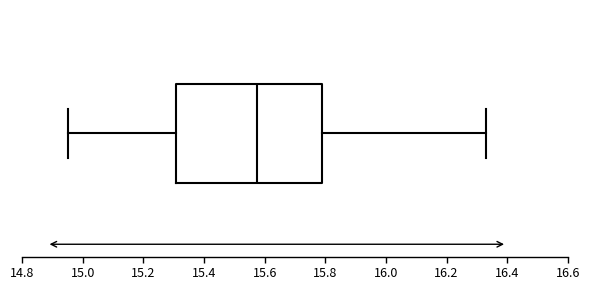

Read this box plot against the x-axis: the position of the median line, the range covered by the box, and the ends of both whiskers. The values are not printed on the chart, so give them approximately, as read against the axis.

median 15.58, box 15.30 to 15.80, whiskers 14.96 to 16.34